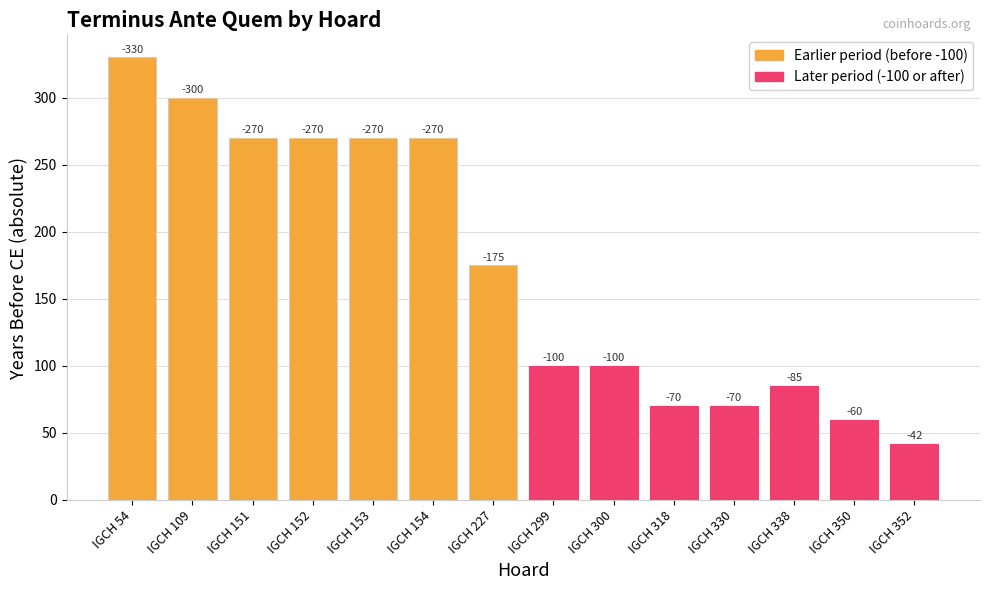

Reading left to right, list all the values displayed in this chart.

IGCH 54=330	IGCH 109=300	IGCH 151=270	IGCH 152=270	IGCH 153=270	IGCH 154=270	IGCH 227=175	IGCH 299=100	IGCH 300=100	IGCH 318=70	IGCH 330=70	IGCH 338=85	IGCH 350=60	IGCH 352=42